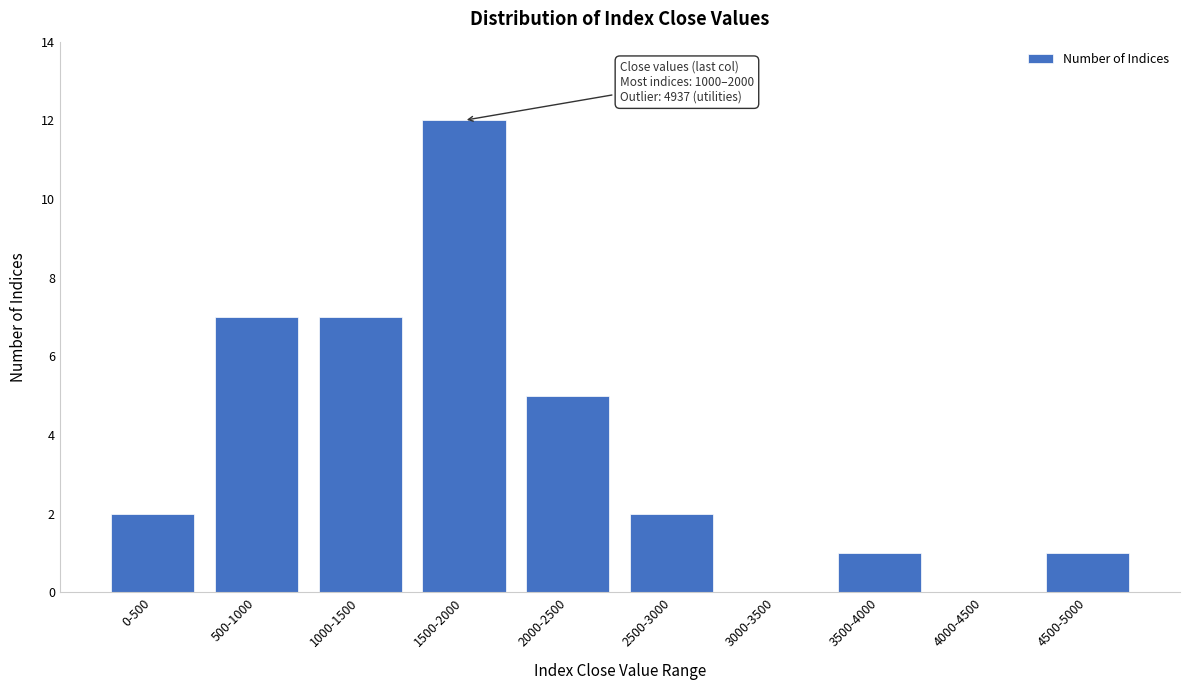

Reading left to right, list all the values displayed in this chart.

0-500=2	500-1000=7	1000-1500=7	1500-2000=12	2000-2500=5	2500-3000=2	3000-3500=0	3500-4000=1	4000-4500=0	4500-5000=1